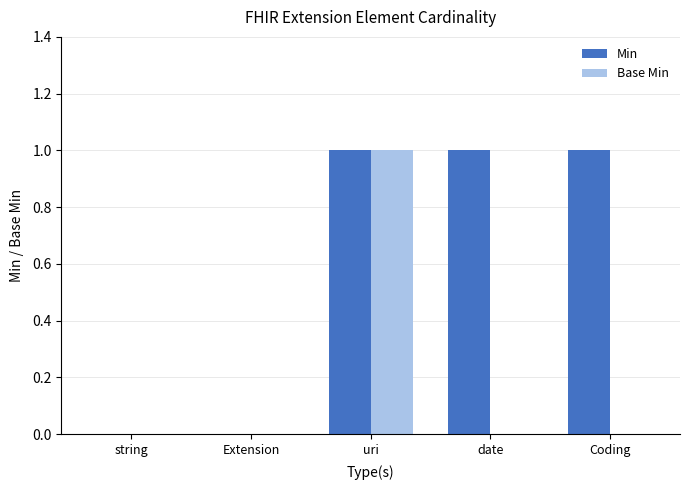

Reading left to right, what are all the values shown in this chart?

Min: 0	0	1	1	1
Base Min: 0	0	1	0	0